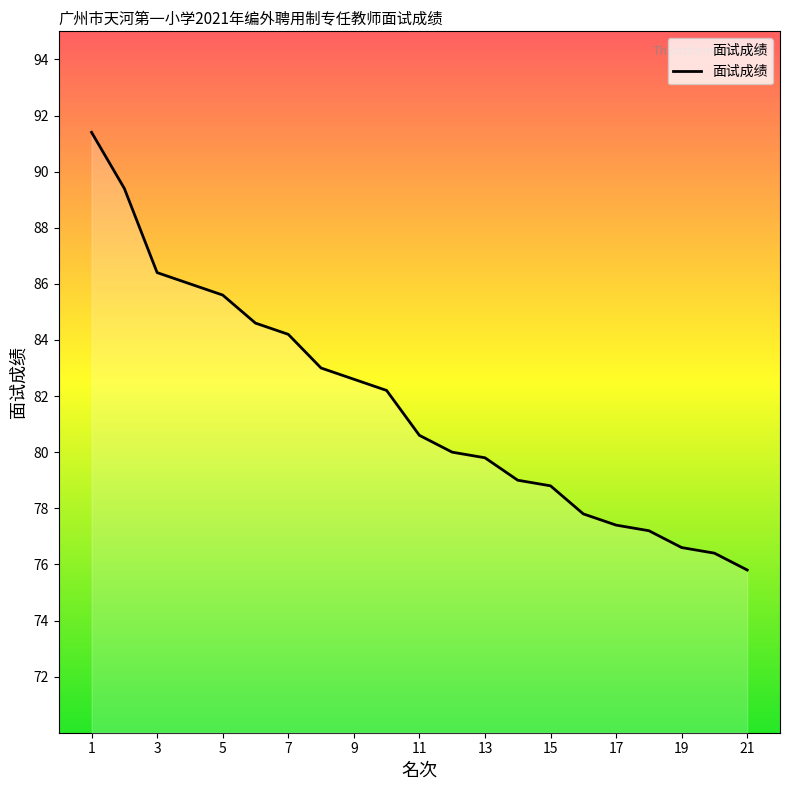

What is the difference between the maximum and minimum values?

15.6